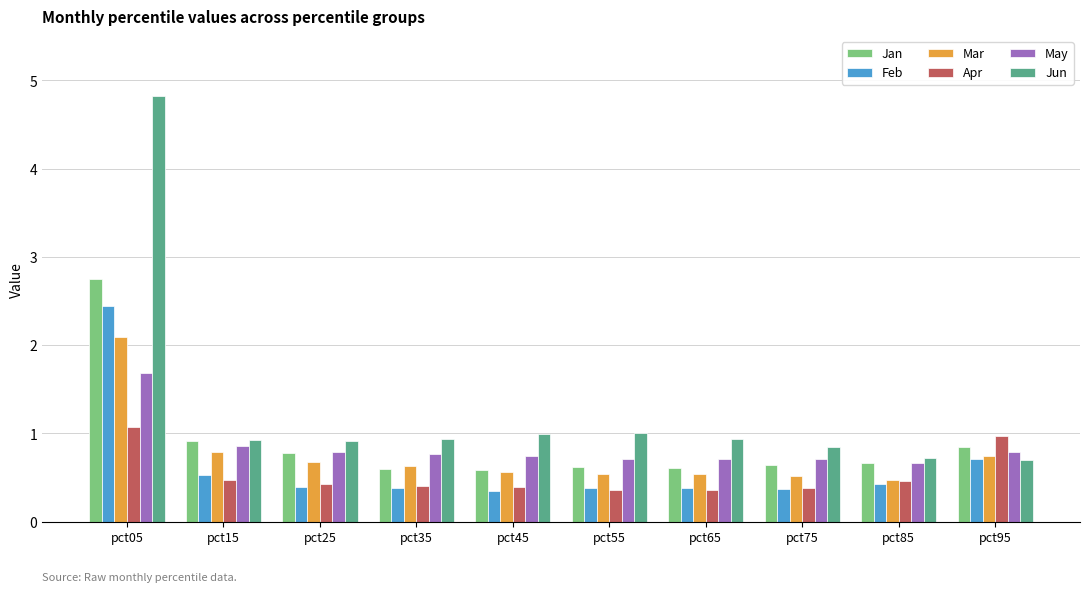

What is the approximate value of Mar at pct95?

0.7